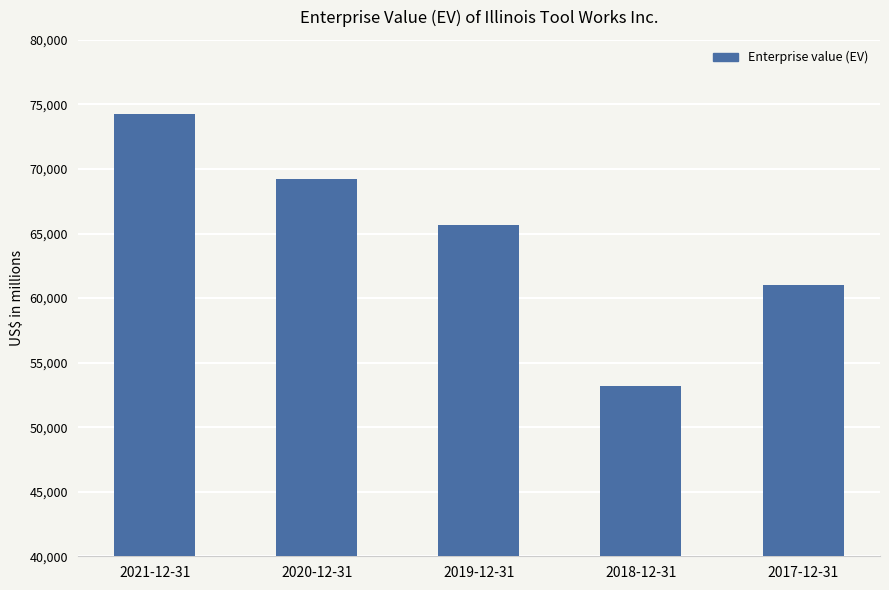

What is the ratio of the value at 2017-12-31 to the value at 2021-12-31?

0.8